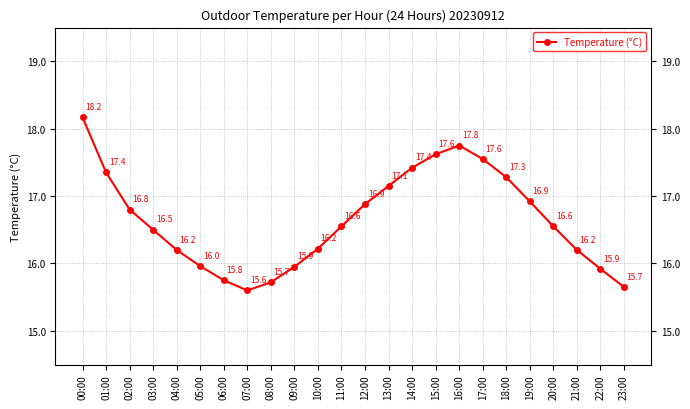

What is the value of the 12th point from the left?

16.6